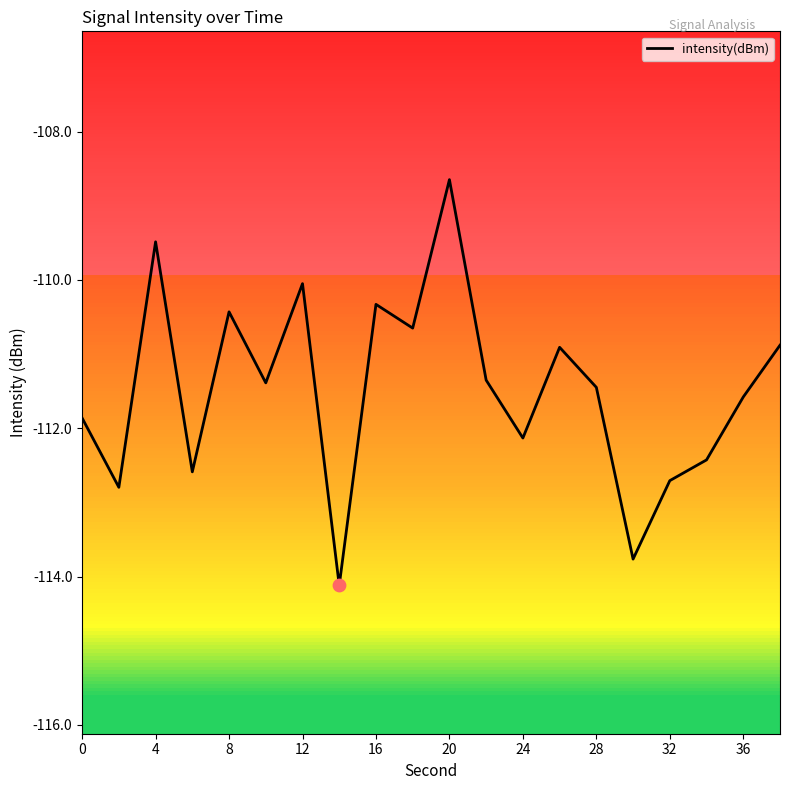

What is the greatest value displayed?

-108.6